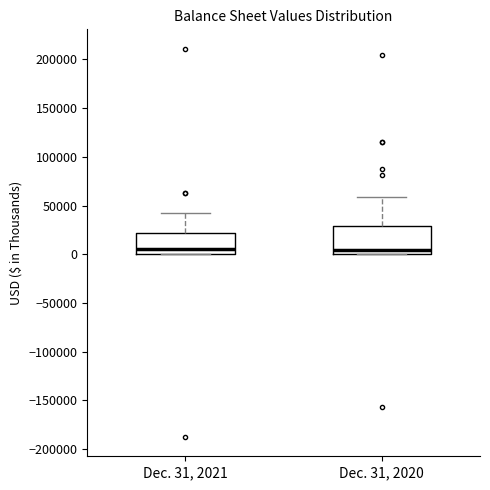

Where is the lower edge of the box for Dec. 31, 2020 on the y-axis? The values are not printed on the chart, so give them approximately, as read against the axis.

0